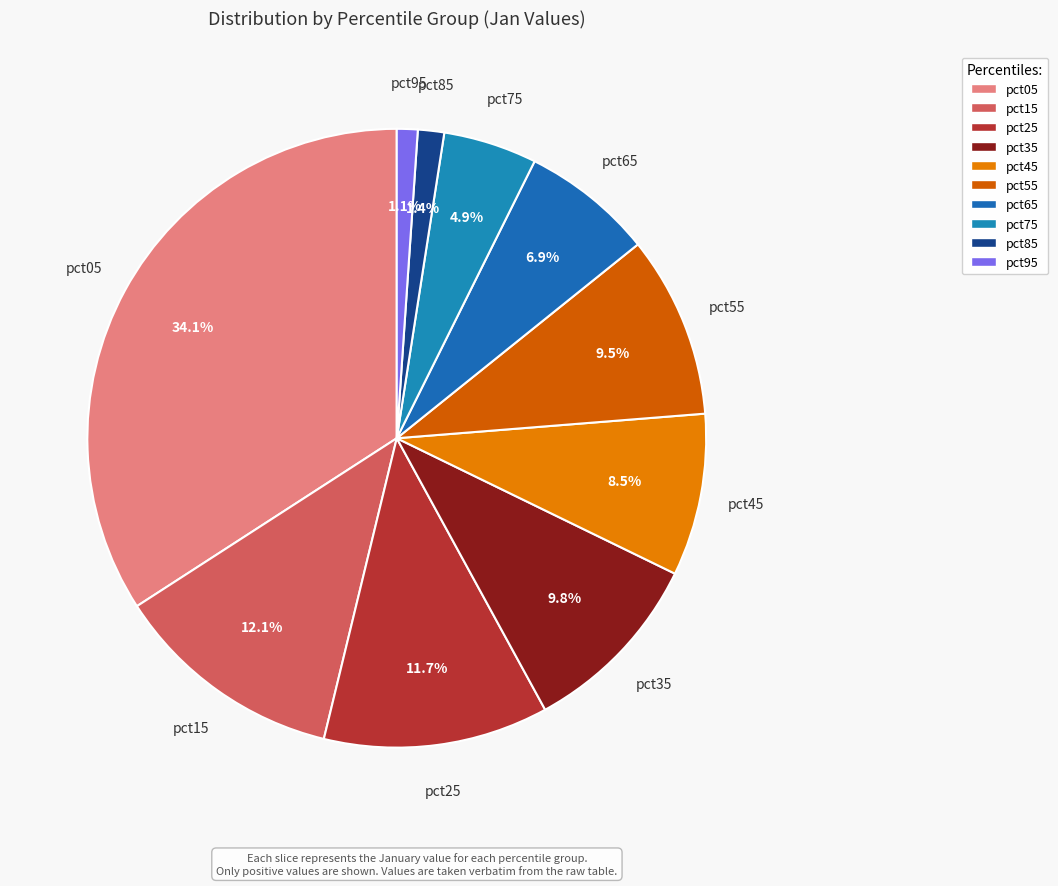

Is the sum of pct85 and pct25 greater than half?

No